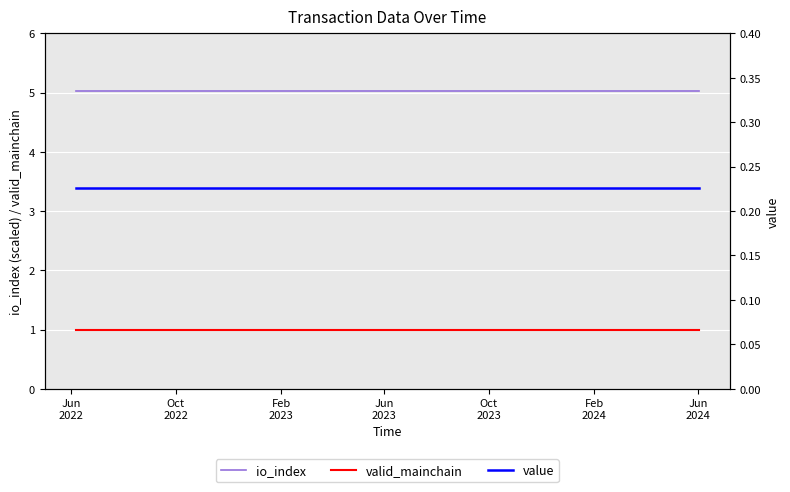

What is the maximum value for valid_mainchain?

1.0